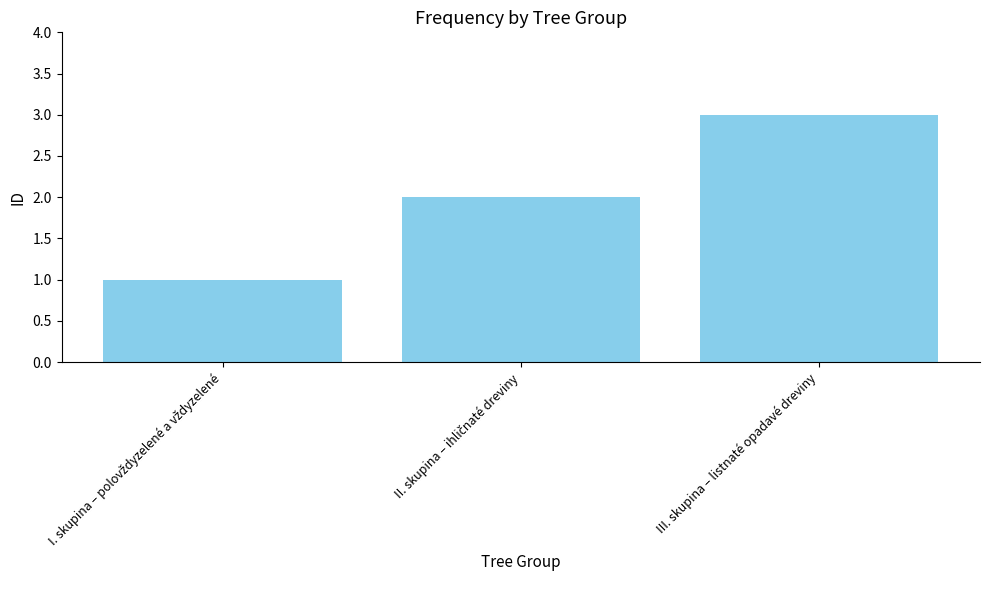

True or false: the data shows 3 at III. skupina – listnaté opadavé dreviny.

True